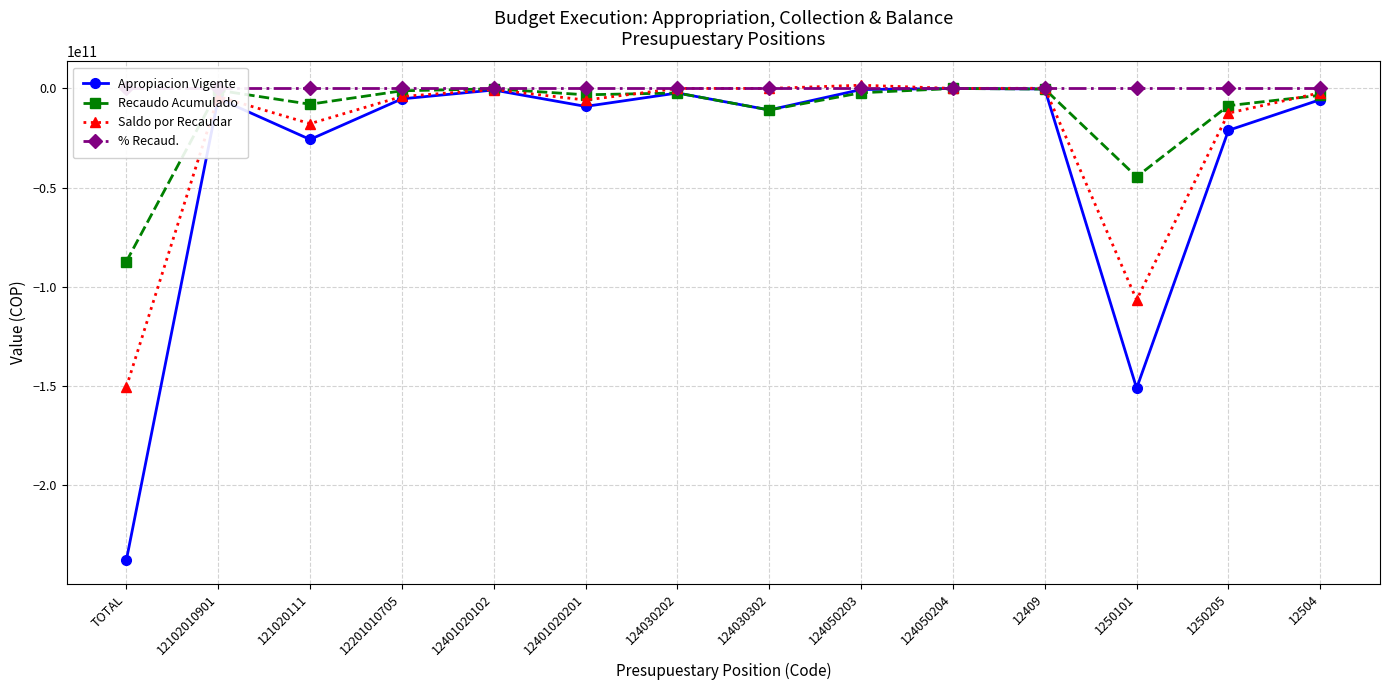

At 121020111, list the series in order from largest to smallest.

% Recaud., Recaudo Acumulado, Saldo por Recaudar, Apropiacion Vigente